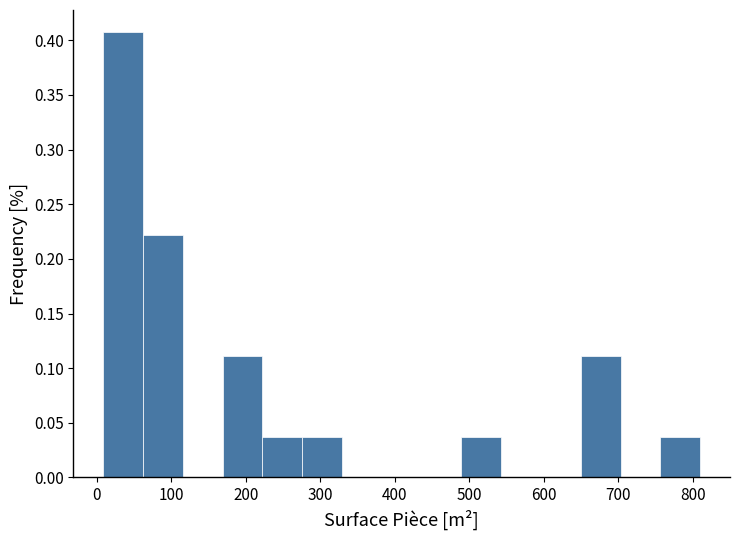

How tall is the bar that spans 60 to 120 on the x-axis? Neither the bar edges nor the heights are printed on the chart, so give them approximately, as read against the axes.

0.220